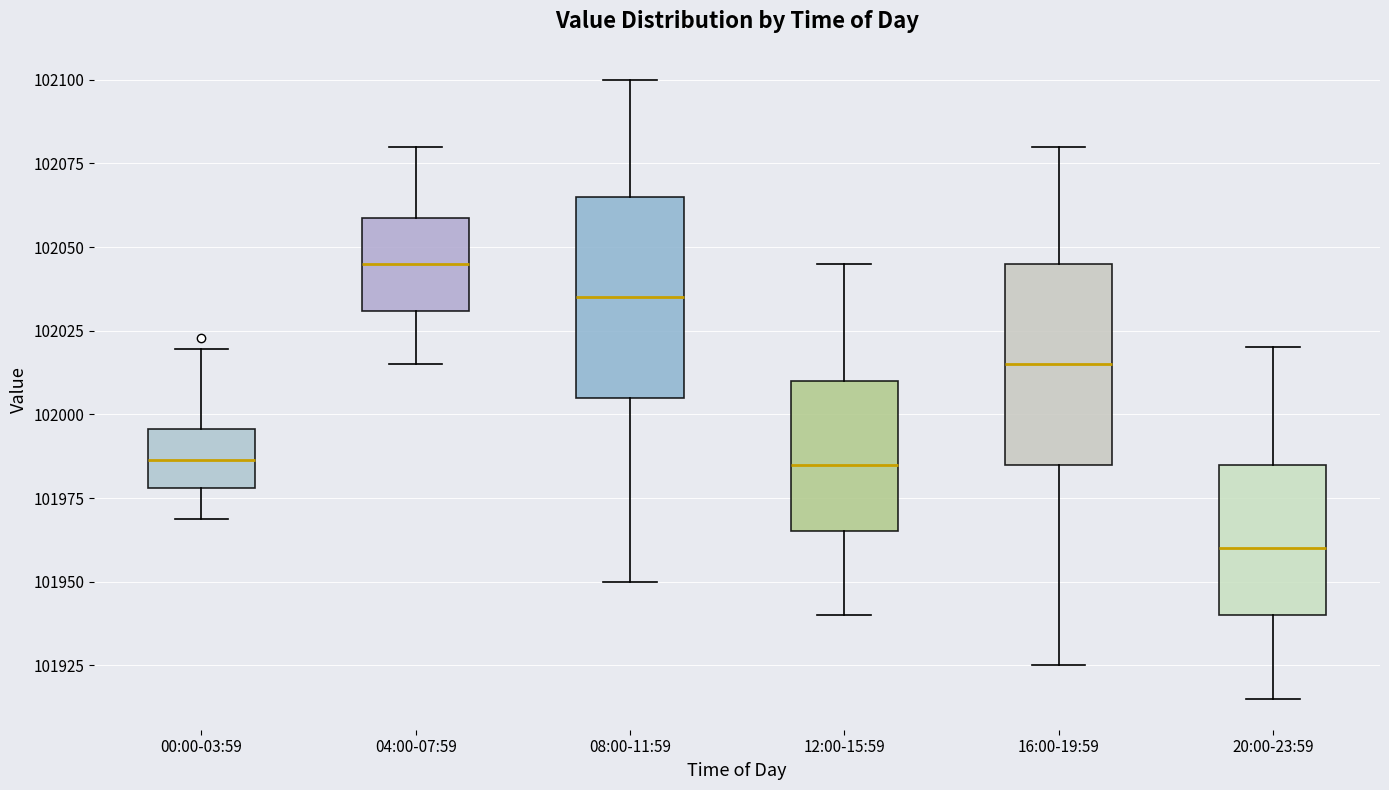

Reading left to right, transcribe this box plot: for each box, give where its median line is, the range the box spans, and where its two whiskers end, as read against the y-axis. The values are not printed on the chart, so give them approximately, as read against the axis.

00:00-03:59: median 101985, box 101980 to 101995, whiskers 101970 to 102020
04:00-07:59: median 102045, box 102030 to 102060, whiskers 102015 to 102080
08:00-11:59: median 102035, box 102005 to 102065, whiskers 101950 to 102100
12:00-15:59: median 101985, box 101965 to 102010, whiskers 101940 to 102045
16:00-19:59: median 102015, box 101985 to 102045, whiskers 101925 to 102080
20:00-23:59: median 101960, box 101940 to 101985, whiskers 101915 to 102020